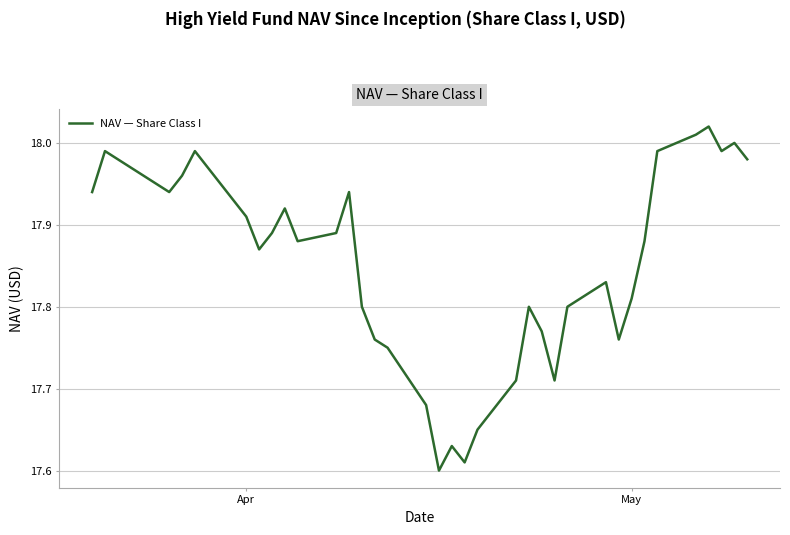

Does the chart display data point markers on the line(s)?

No